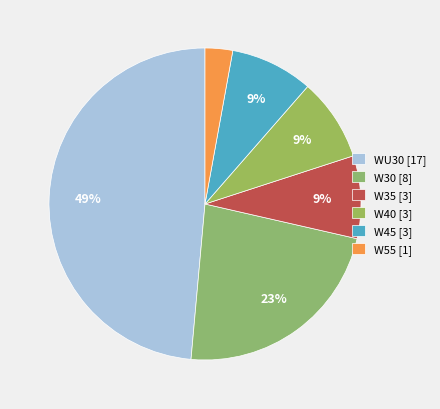

To the nearest percent, what portion does W45 represent?

9%